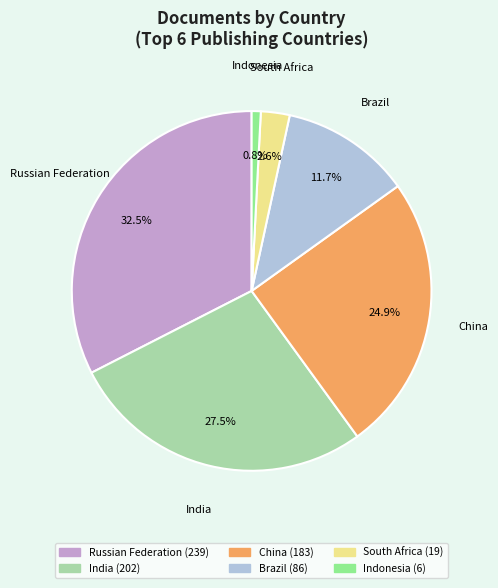

How many slices are in this pie chart?

6